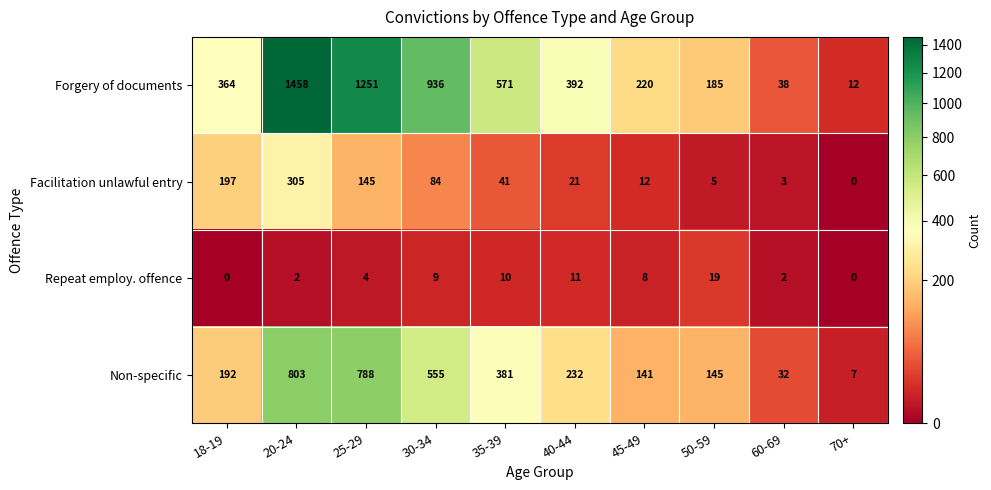

Where does the Forgery of documents series first go above 392?

20-24